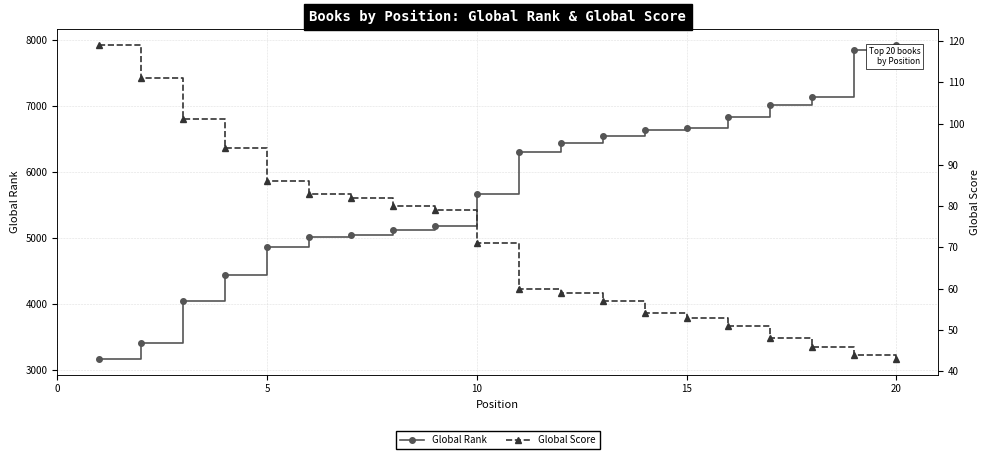

Count the number of categories in the chart.

20